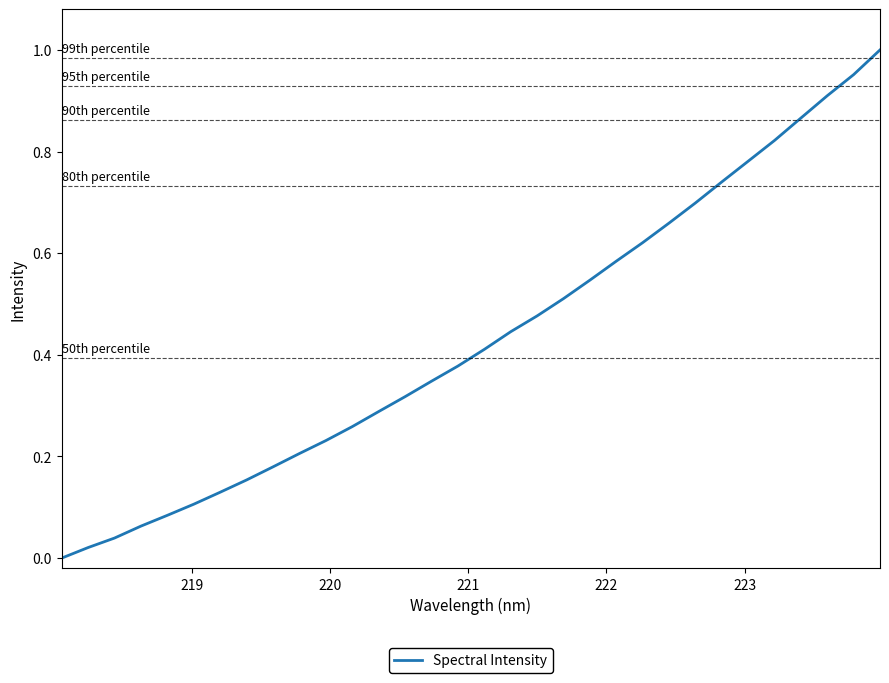

How many series are shown in this chart?

1